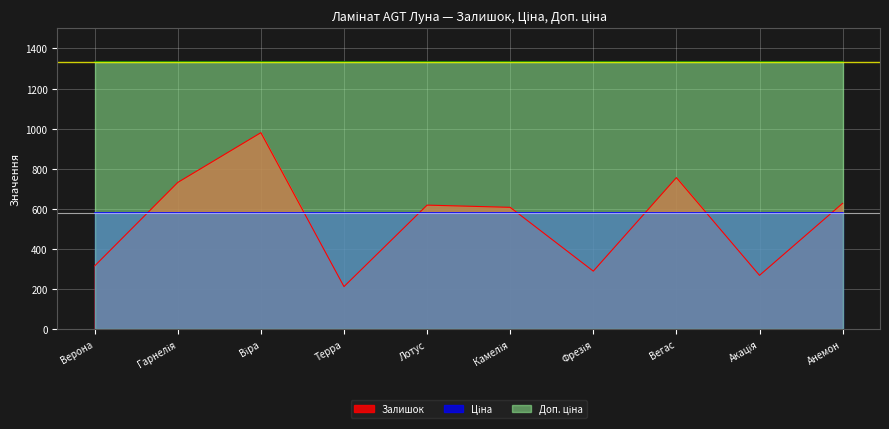

List the labels in order of Ціна value, smallest first.

Верона, Гарнелія, Віра, Терра, Лотус, Камелія, Фрезія, Вегас, Акація, Анемон